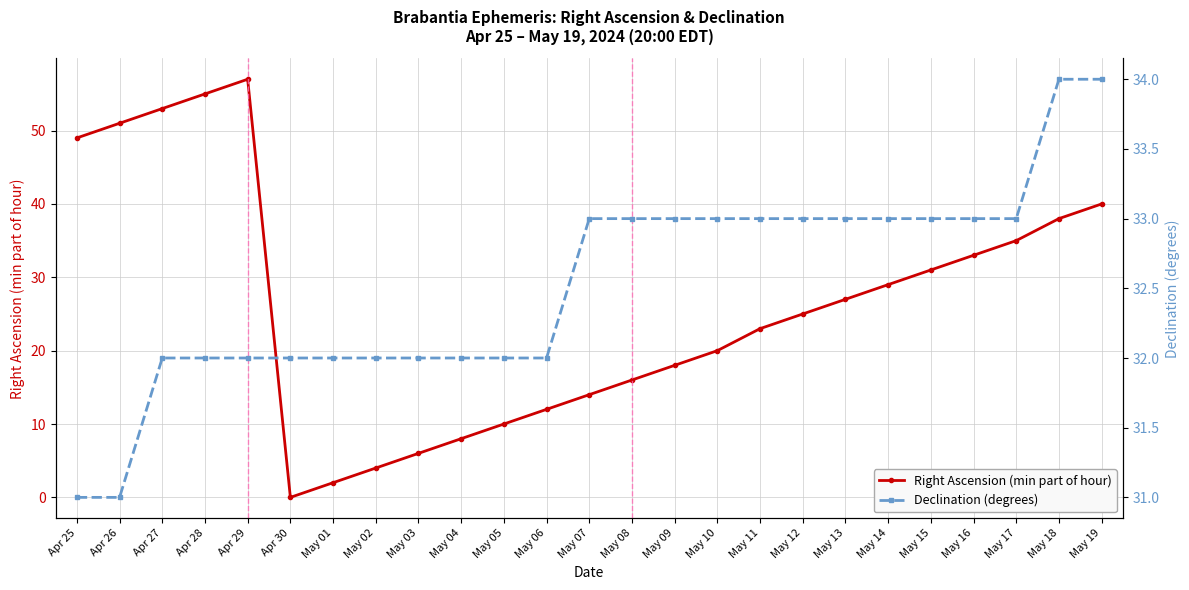

What is the sum of all Right Ascension (min part of hour) values?

656